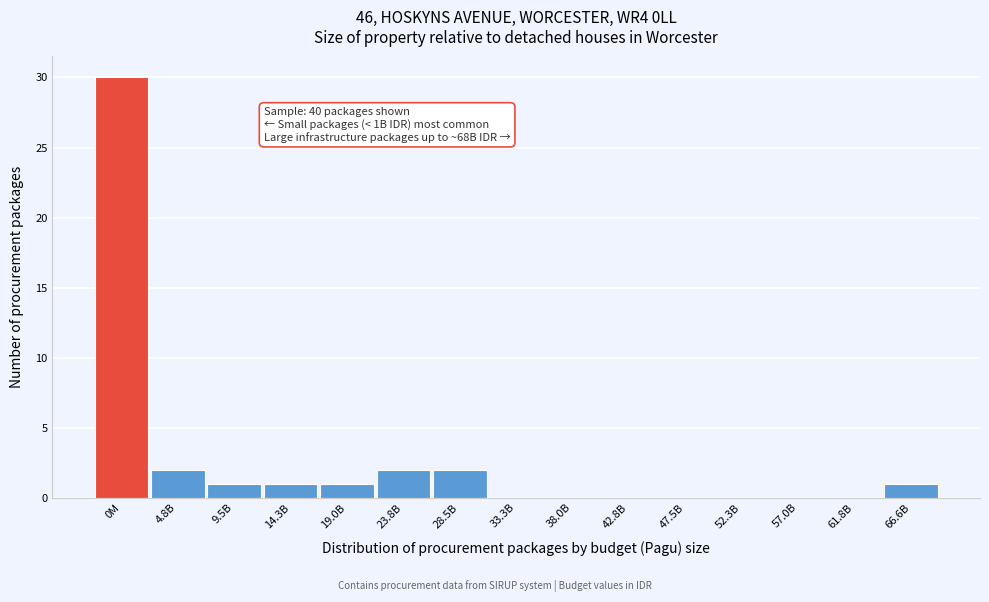

Reading left to right, what are all the values shown in this chart?

0M=30	4.8B=2	9.5B=1	14.3B=1	19.0B=1	23.8B=2	28.5B=2	33.3B=0	38.0B=0	42.8B=0	47.5B=0	52.3B=0	57.0B=0	61.8B=0	66.6B=1